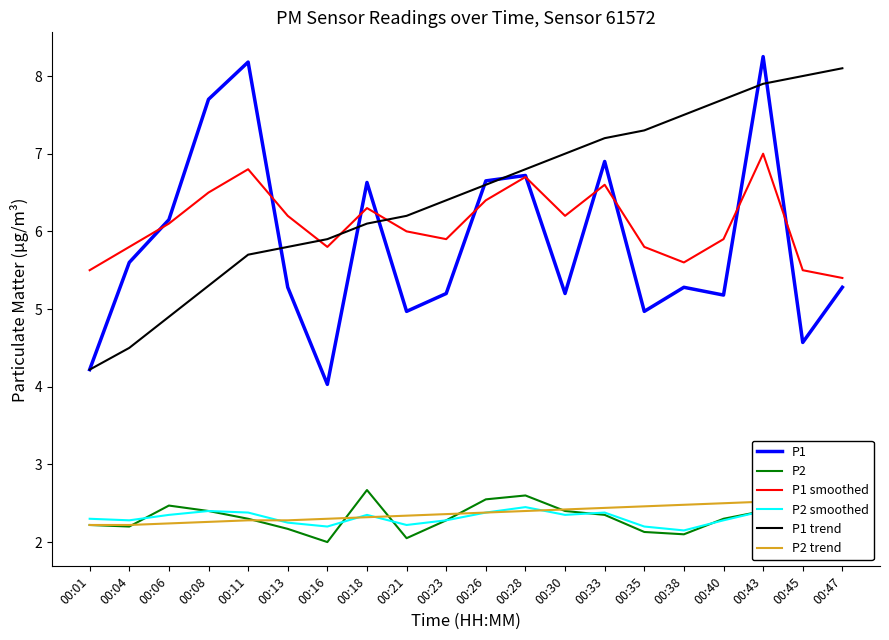

Which series changed the most between 00:35 and 00:43?

P1